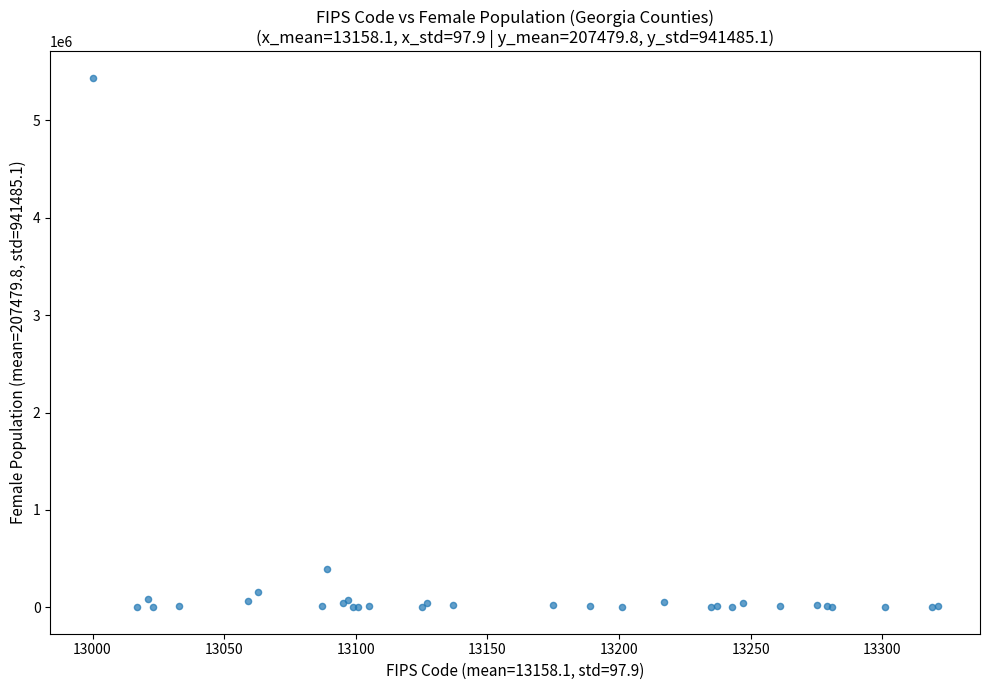

What Y value in the scatter plot is closest to 2717783?

398695